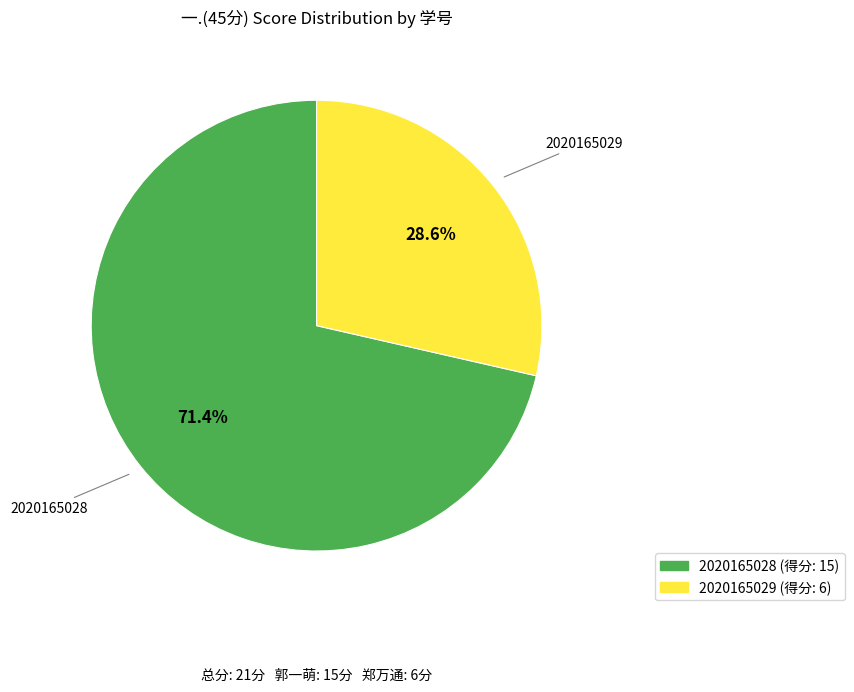

The 2020165029 slice represents 29% of the pie. True or false?

True